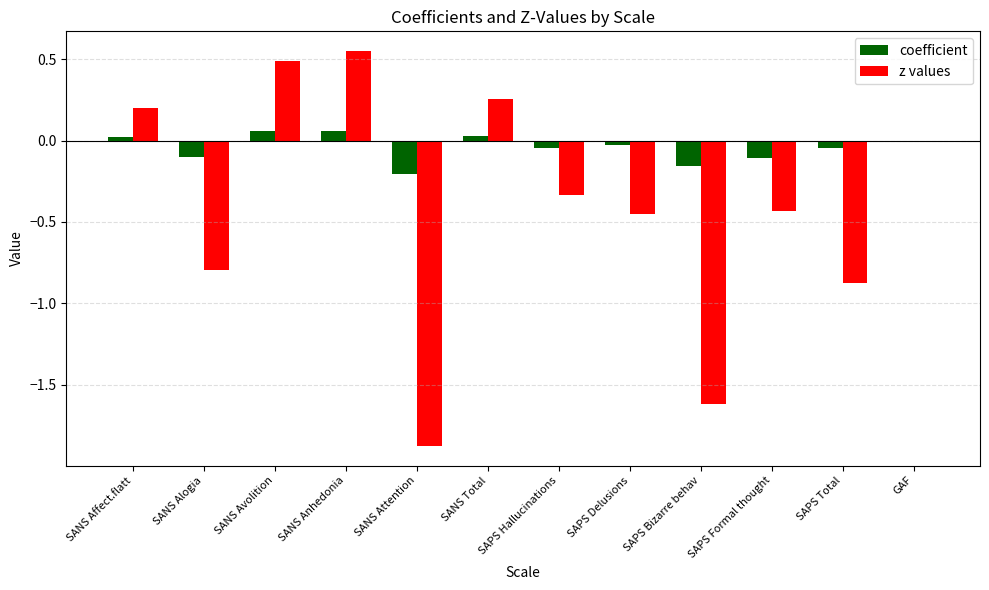

Between SANS Total and SAPS Bizarre behav, which series saw the biggest shift?

z values